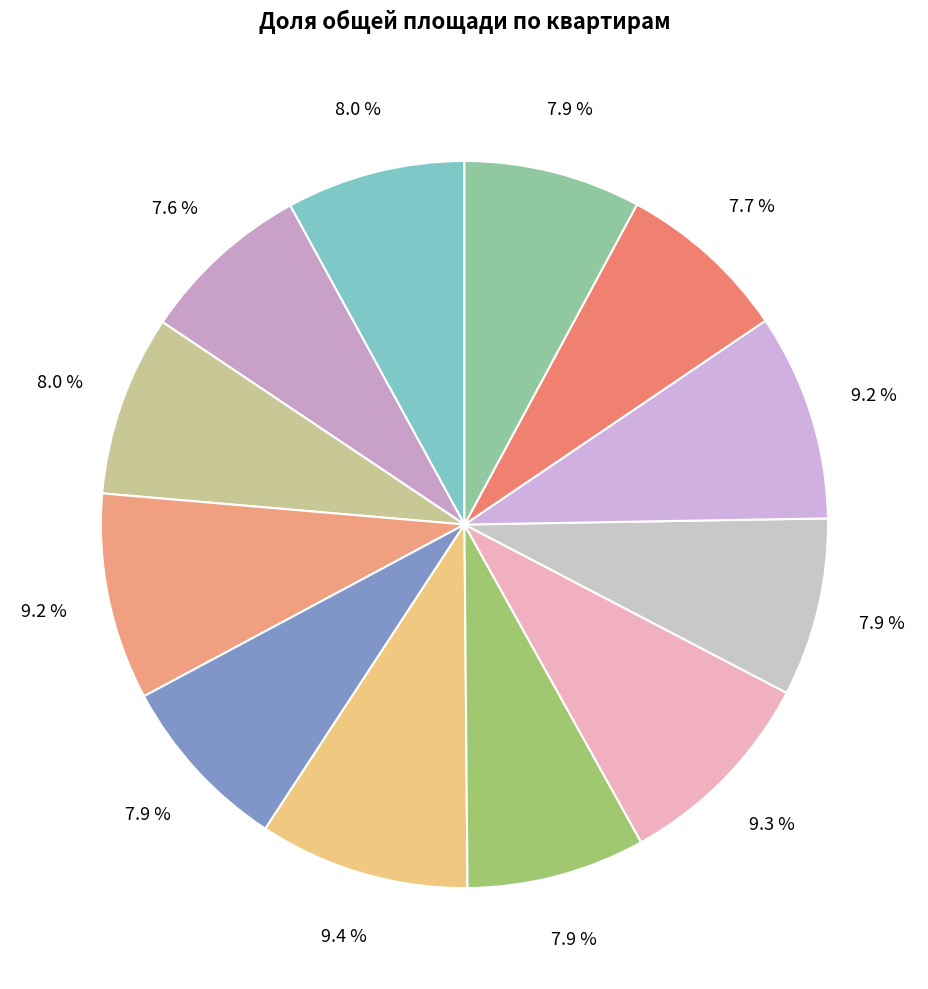

How many slices are in this pie chart?

12